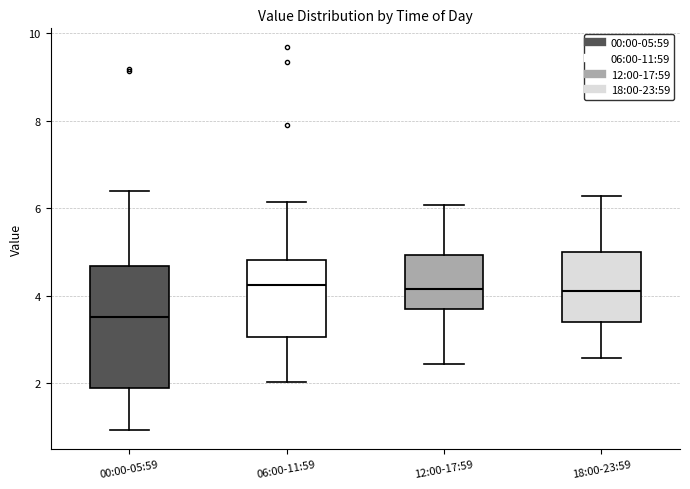

Where is the upper edge of the box for 00:00-05:59 on the y-axis? The values are not printed on the chart, so give them approximately, as read against the axis.

4.6